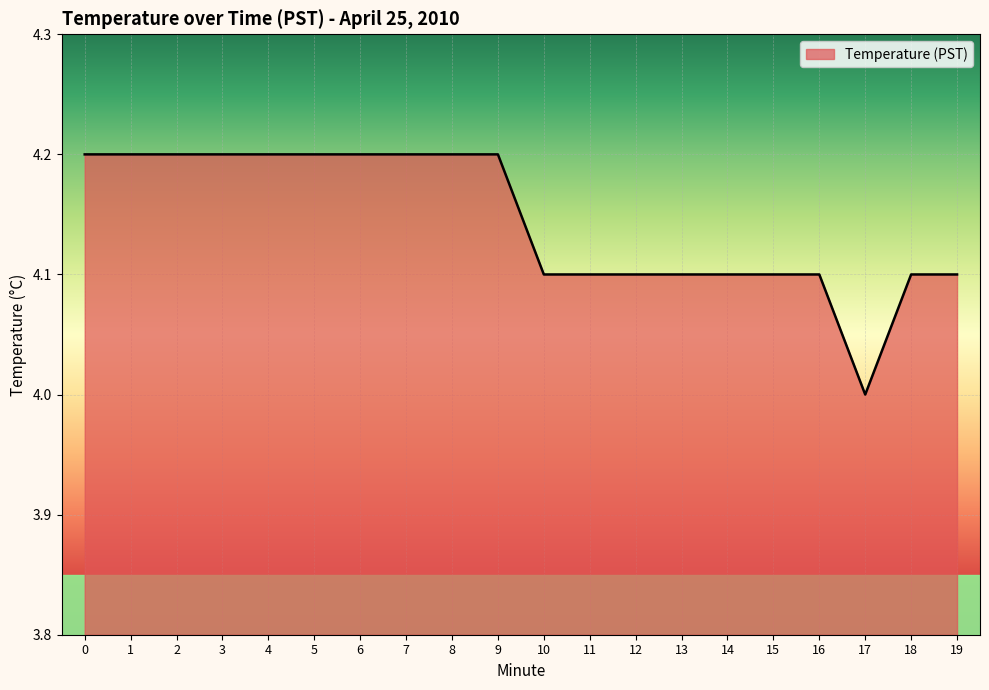

Count the number of categories in the chart.

20